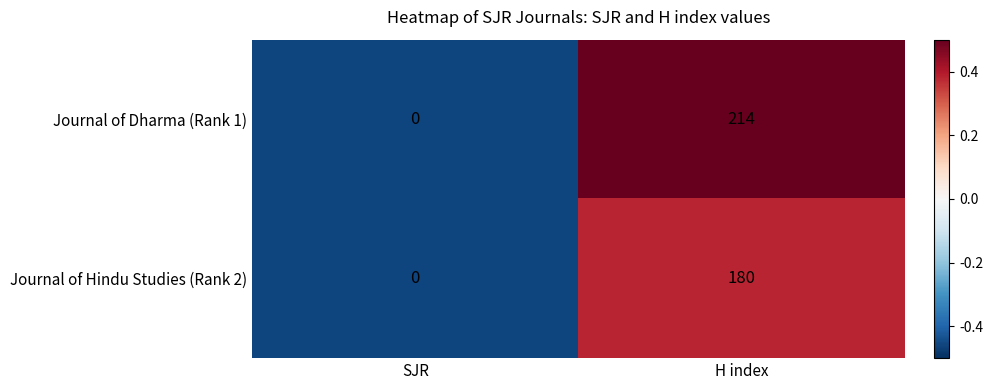

Read the Journal of Hindu Studies (Rank 2) value at H index.

180